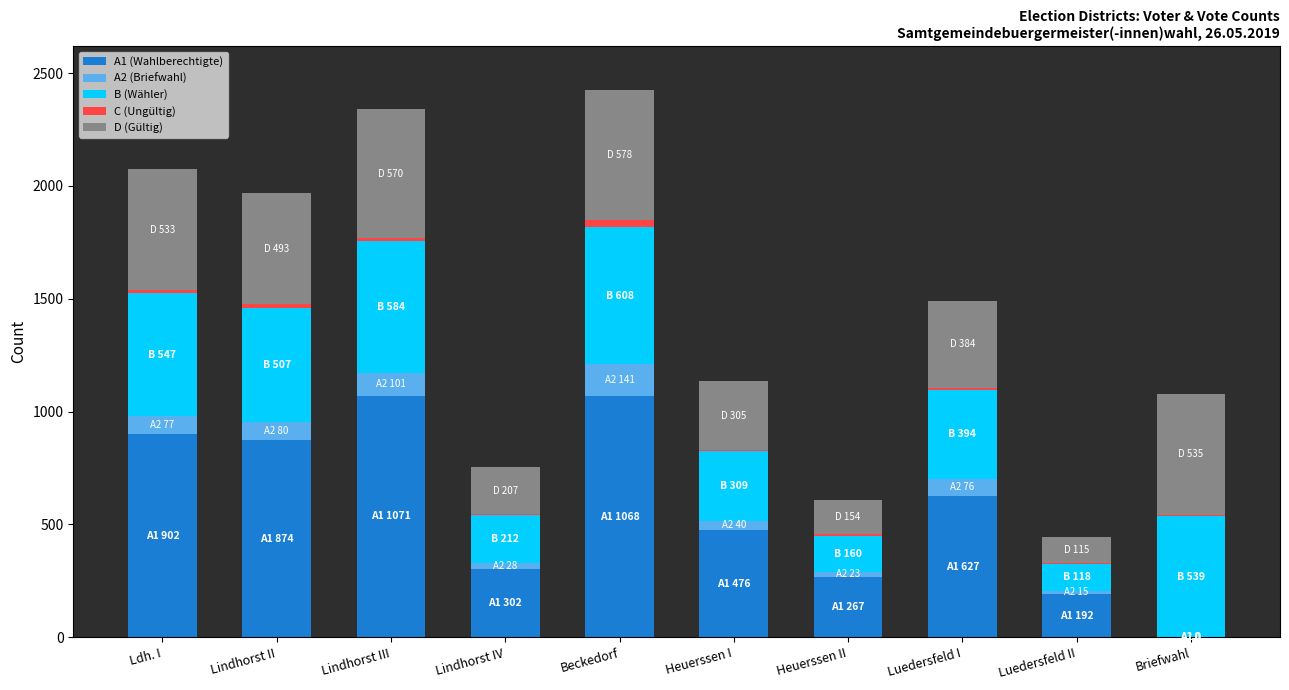

Does the chart contain stacked bars?

Yes